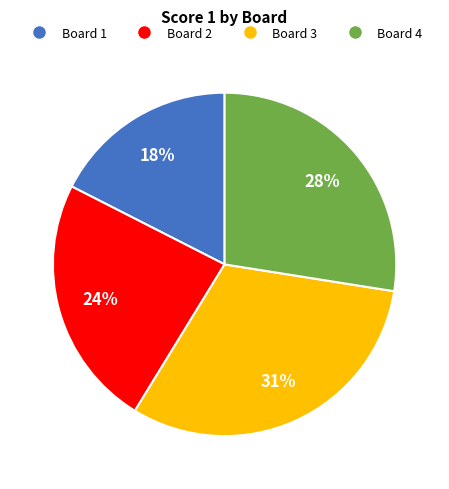

What is the largest slice in the pie chart?

Board 3